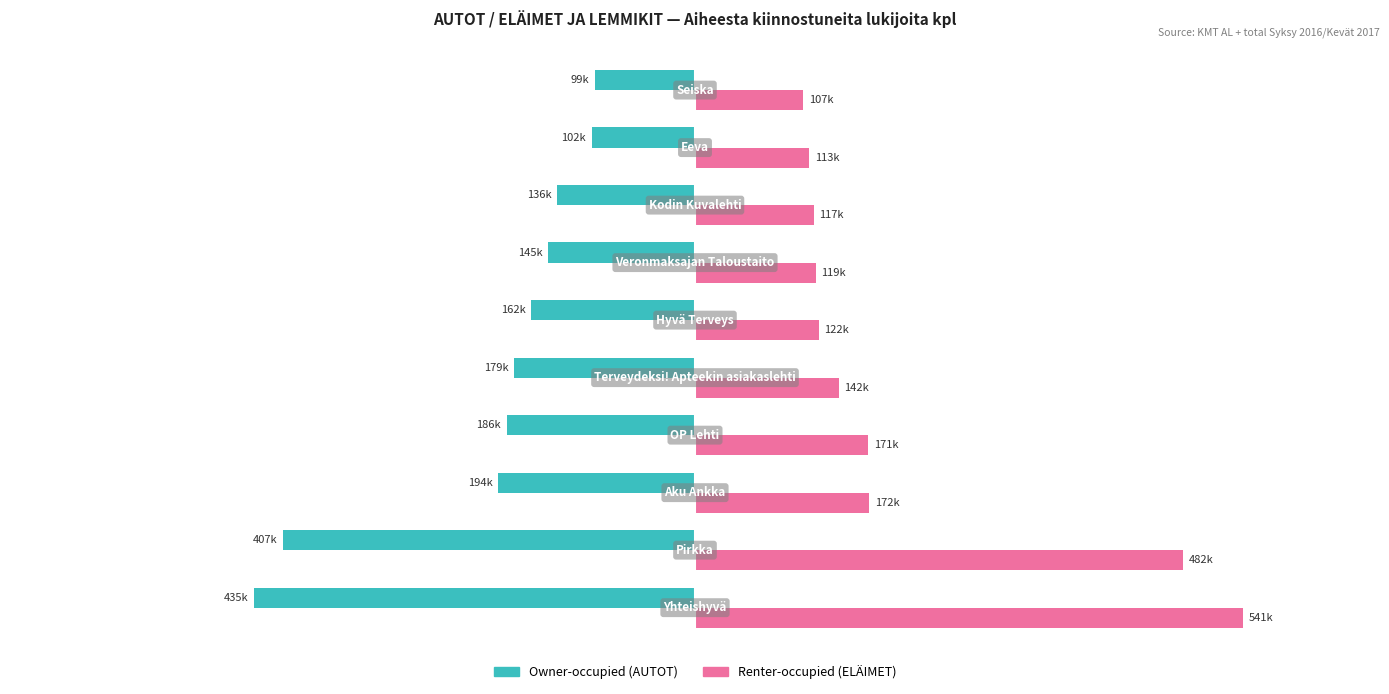

Reading right to left, extract all data points from this chart.

Owner-occupied: 9=-99000	8=-102000	7=-136000	6=-145000	5=-162000	4=-179000	3=-186000	2=-194000	1=-407000	0=-435000
Renter-occupied: 9=107000	8=113000	7=117000	6=119000	5=122000	4=142000	3=171000	2=172000	1=482000	0=541000